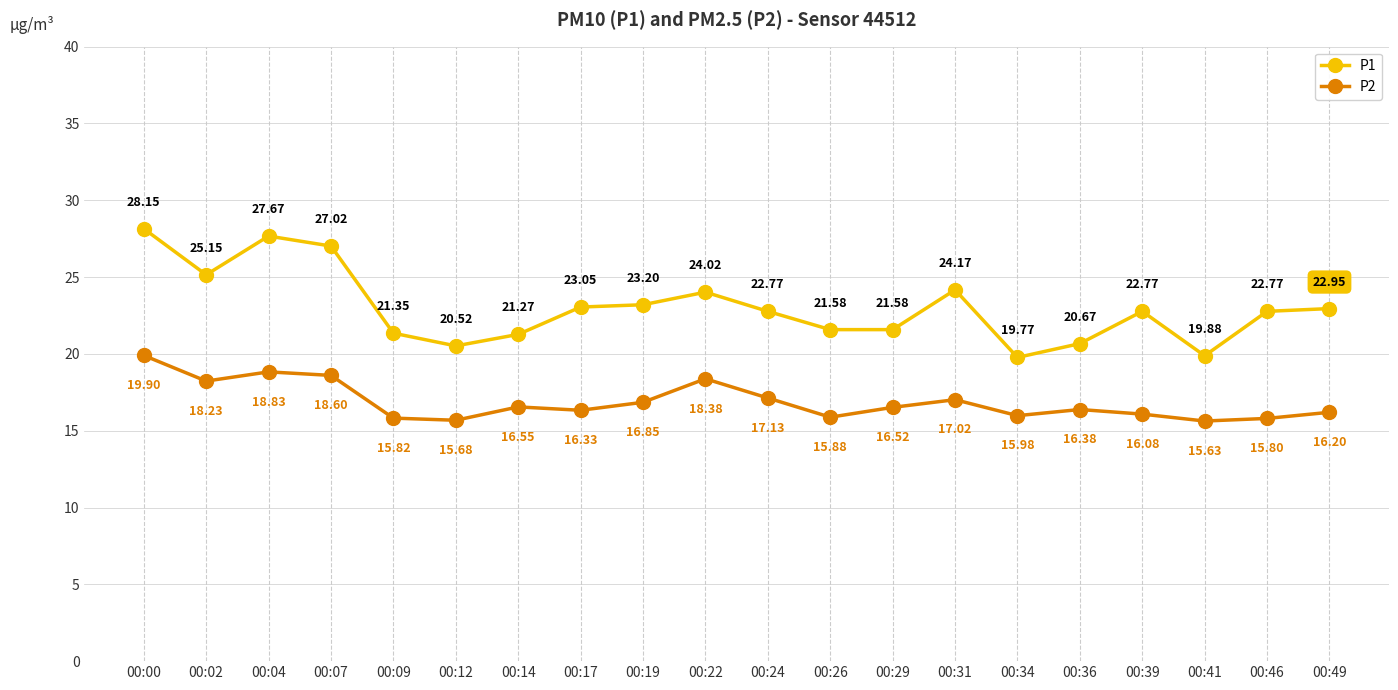

Which series has the largest range (max minus min)?

P1